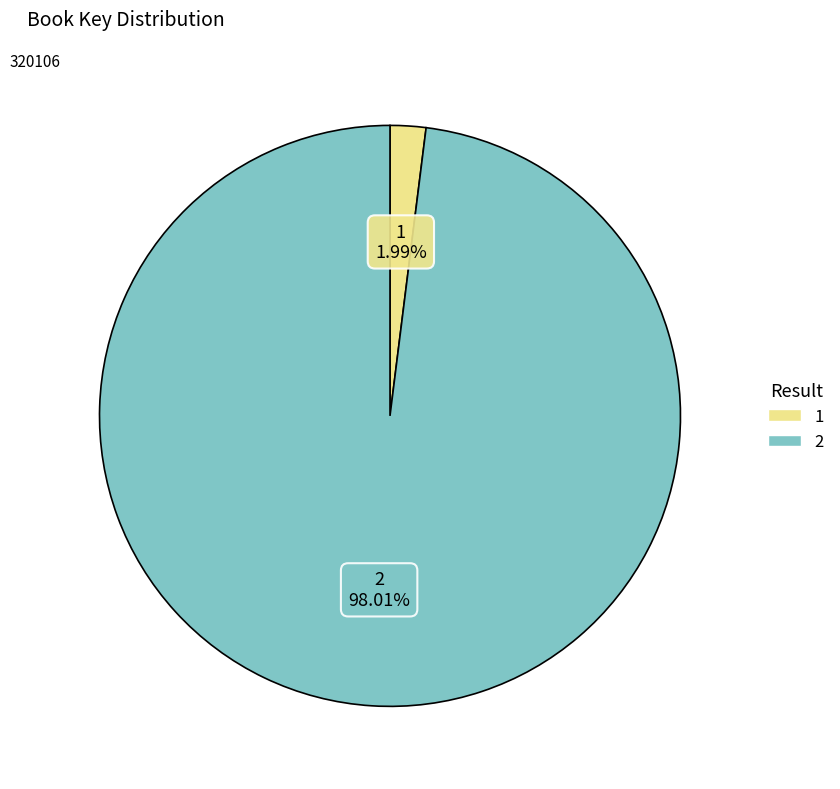

Which slice is the largest?

2